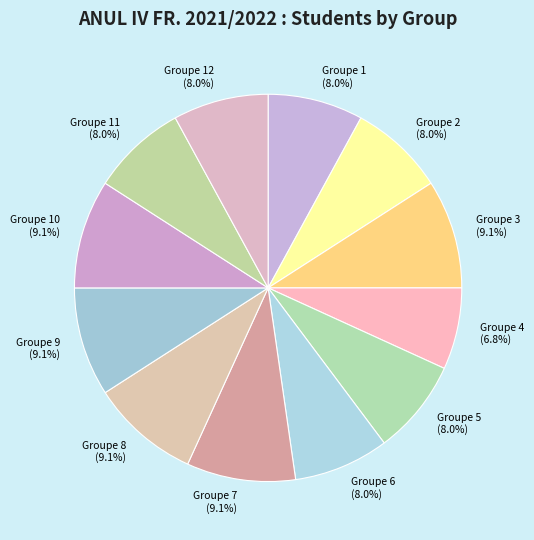

Which slice is the smallest?

Groupe 4 (6.8%)